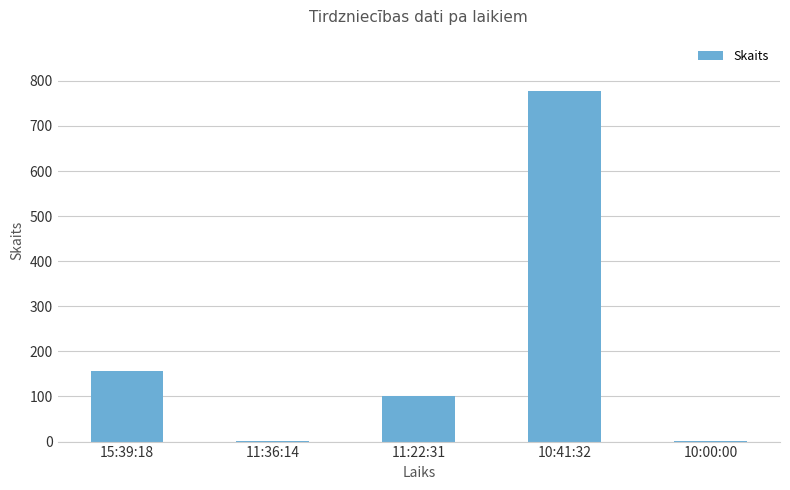

Approximately how many times larger is the value at 10:41:32 compared to 10:00:00?

777.0